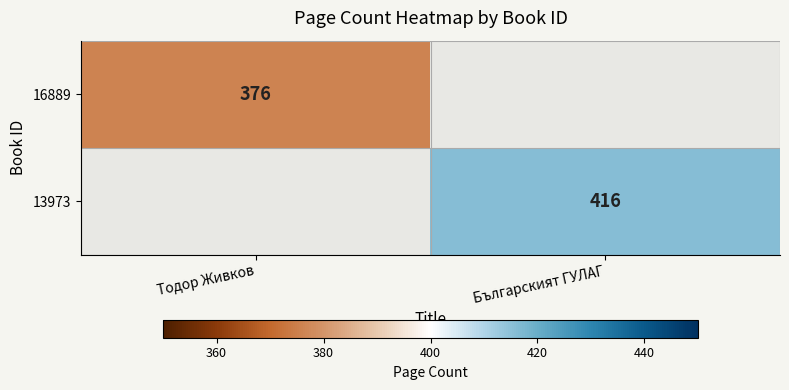

How many distinct data groups are displayed?

2